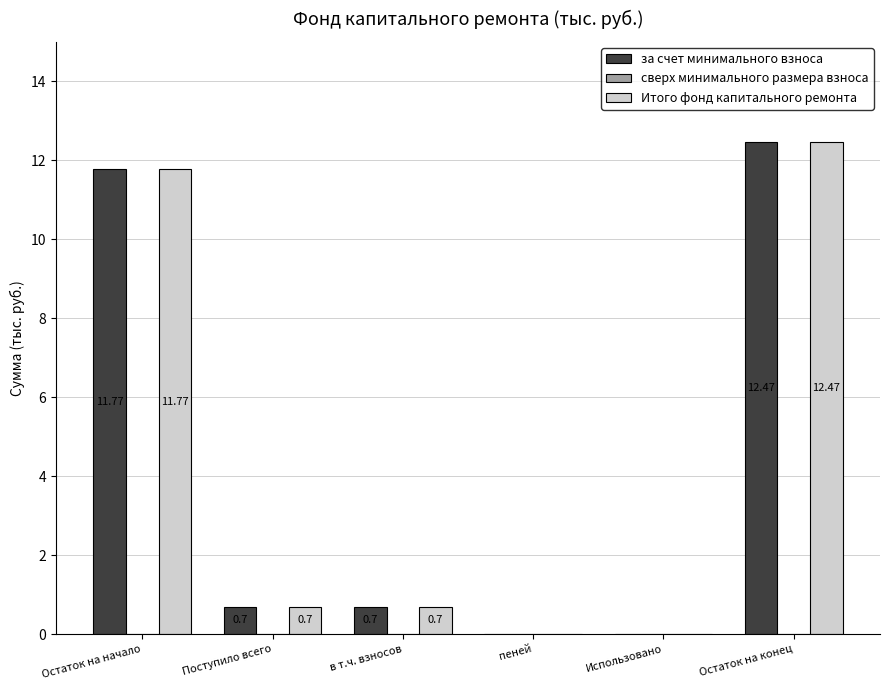

What is the difference between the за счет минимального взноса values at пеней and Поступило всего?

0.7